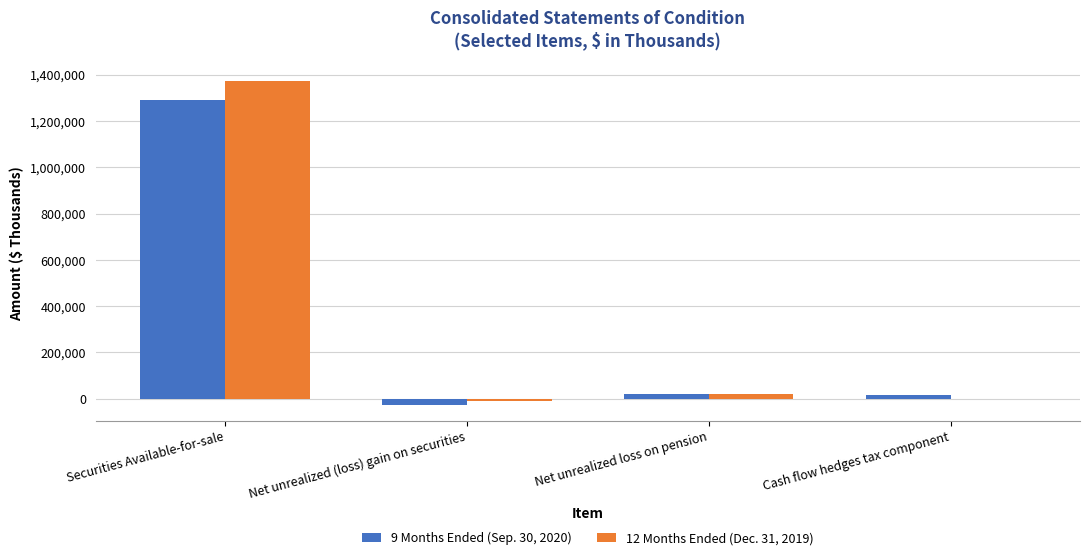

At which label is 12 Months Ended (Dec. 31, 2019) closest to 681407?

Net unrealized loss on pension